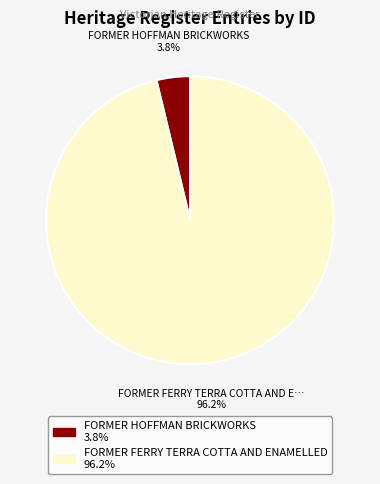

To the nearest percent, what portion does FORMER HOFFMAN BRICKWORKS represent?

4%